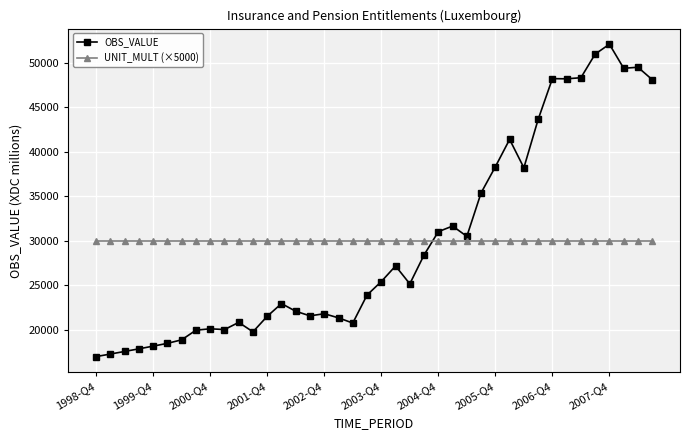

After their last crossing, which series has the higher values: UNIT_MULT (×5000) or OBS_VALUE?

OBS_VALUE